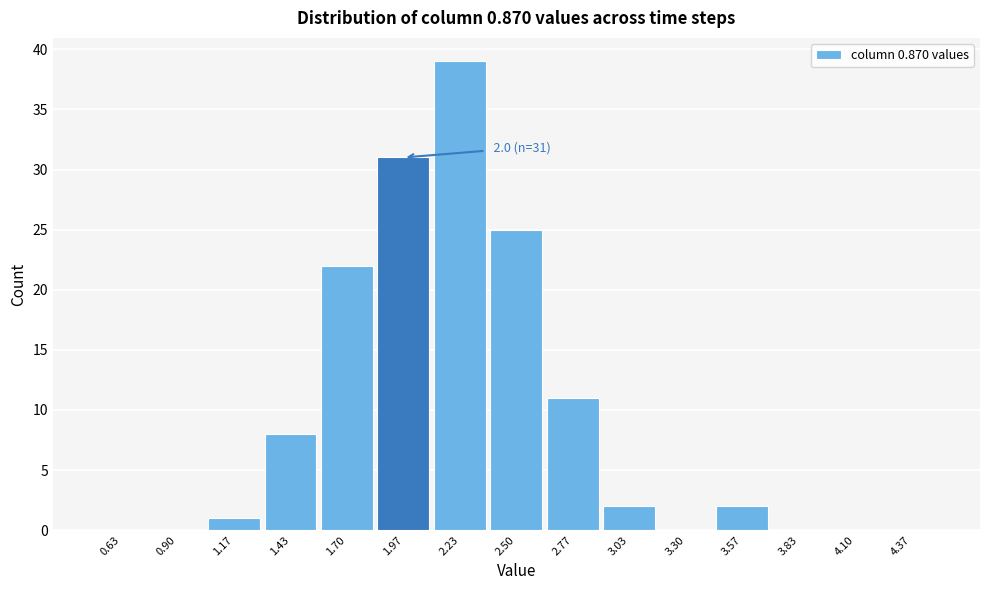

Which range on the x-axis has the tallest bar?

2.10 to 2.35